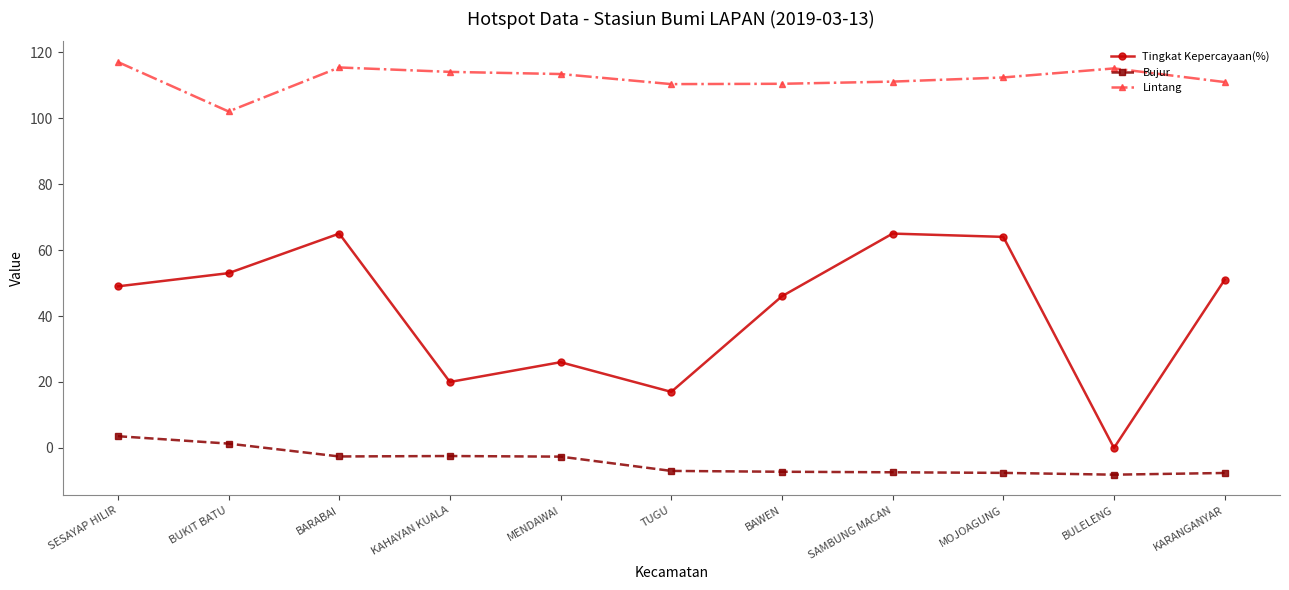

What is the maximum value for Lintang?

117.0